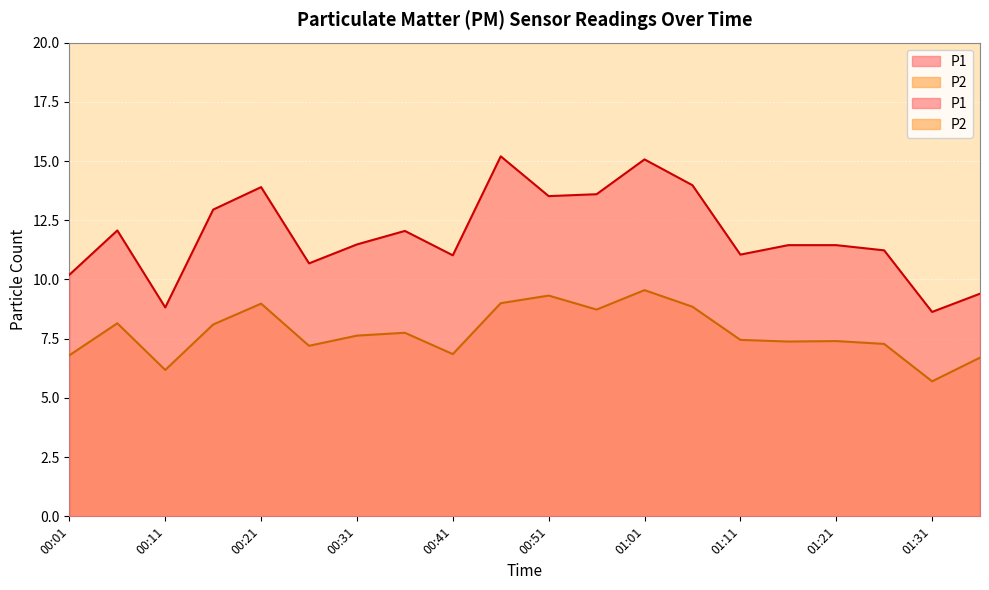

What is the label of the 20th point from the right?

00:01